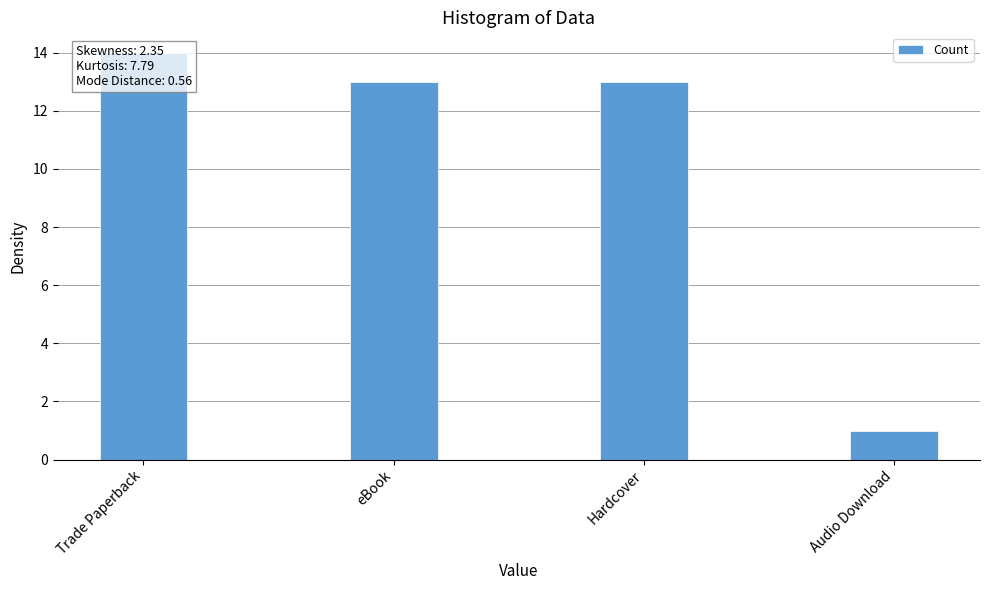

Which category has the highest value across all series?

Trade Paperback